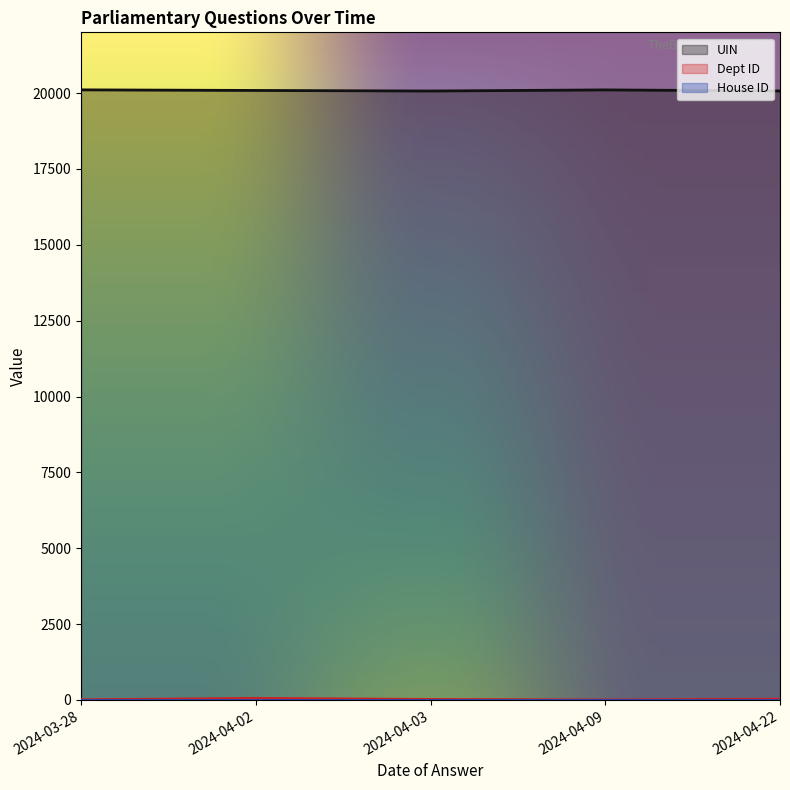

True or false: House ID and Dept ID cross at least once.

False